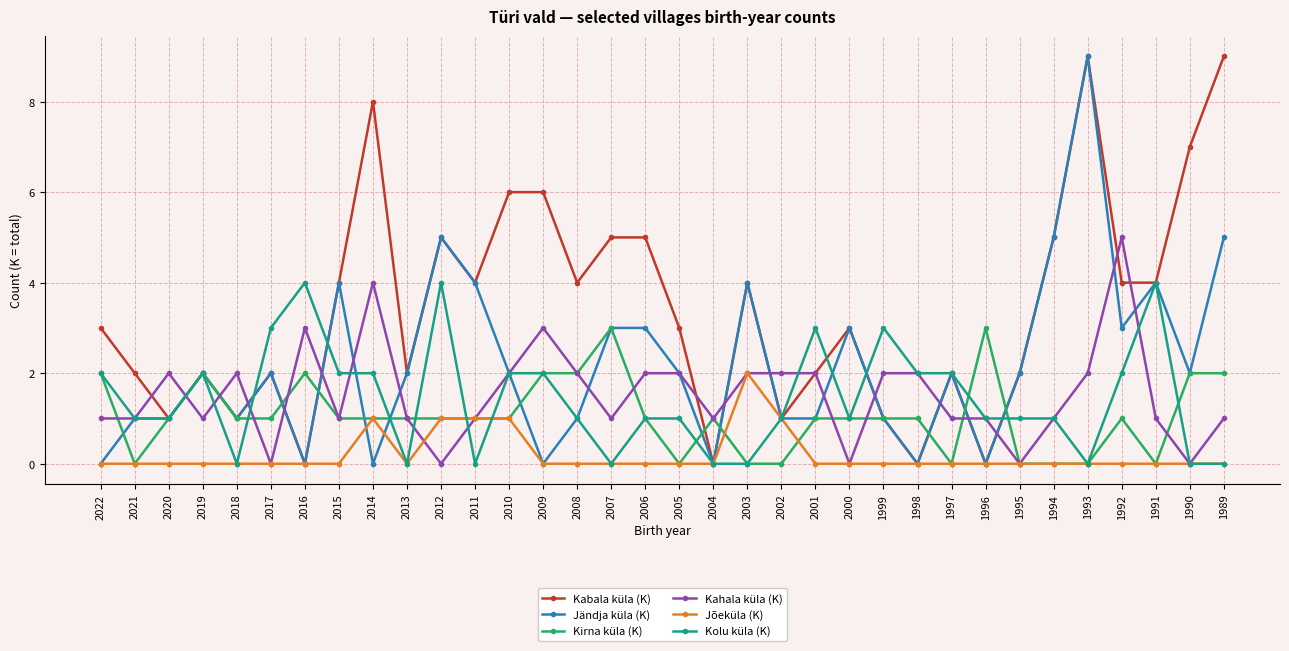

Which series has the largest total across all categories?

Kabala küla (K)